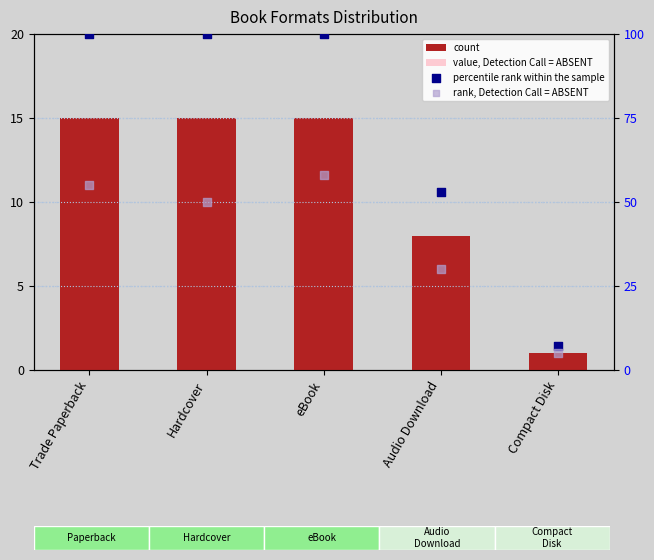

Is the value of percentile rank within the sample at Audio Download greater than the value of count at Compact Disk?

Yes